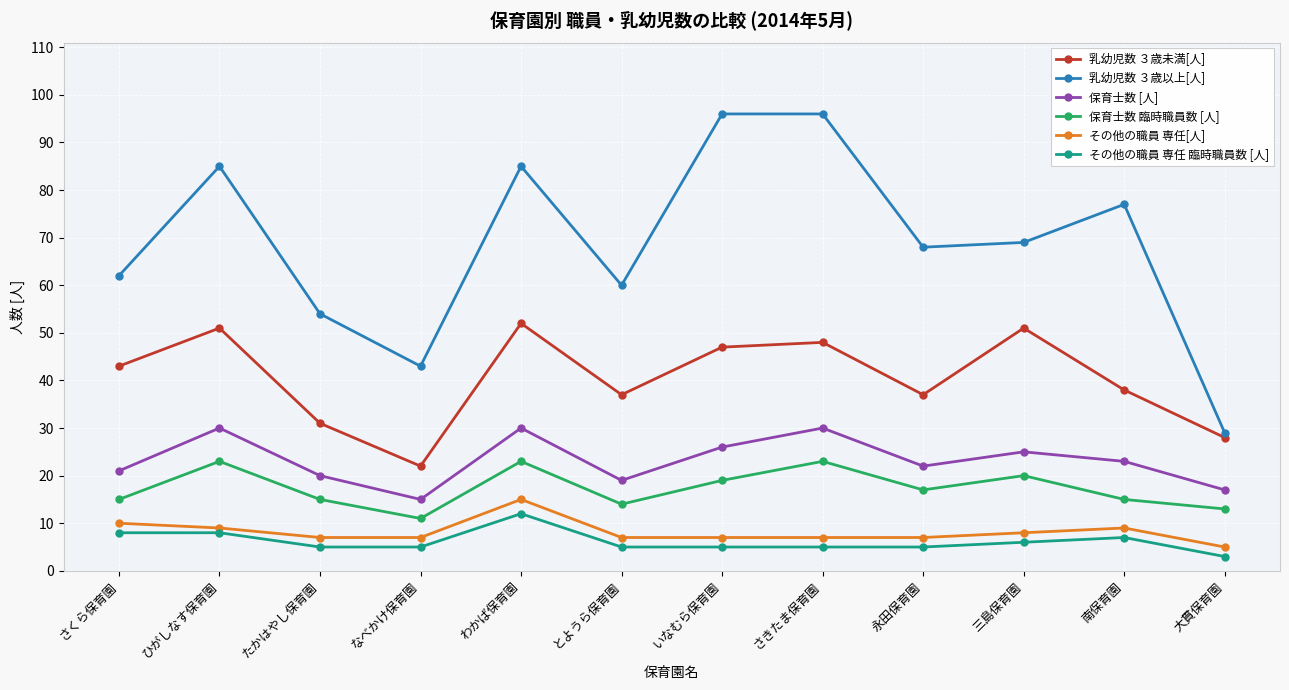

Is the value of 保育士数 臨時職員数 [人] at 大貫保育園 greater than the value of 乳幼児数 ３歳以上[人] at 三島保育園?

No